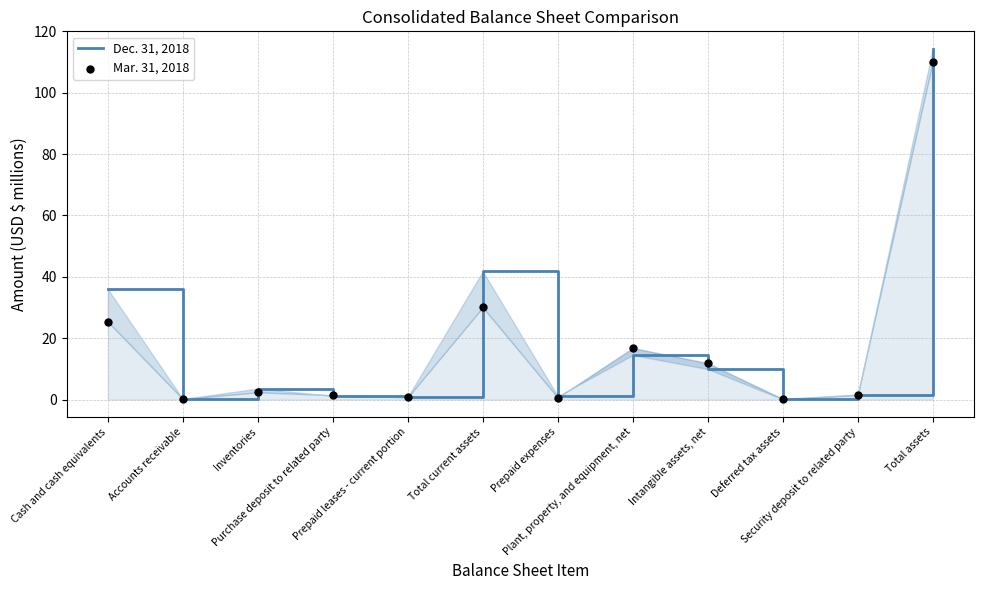

What is the total value across all series at Cash and cash equivalents?

61.3